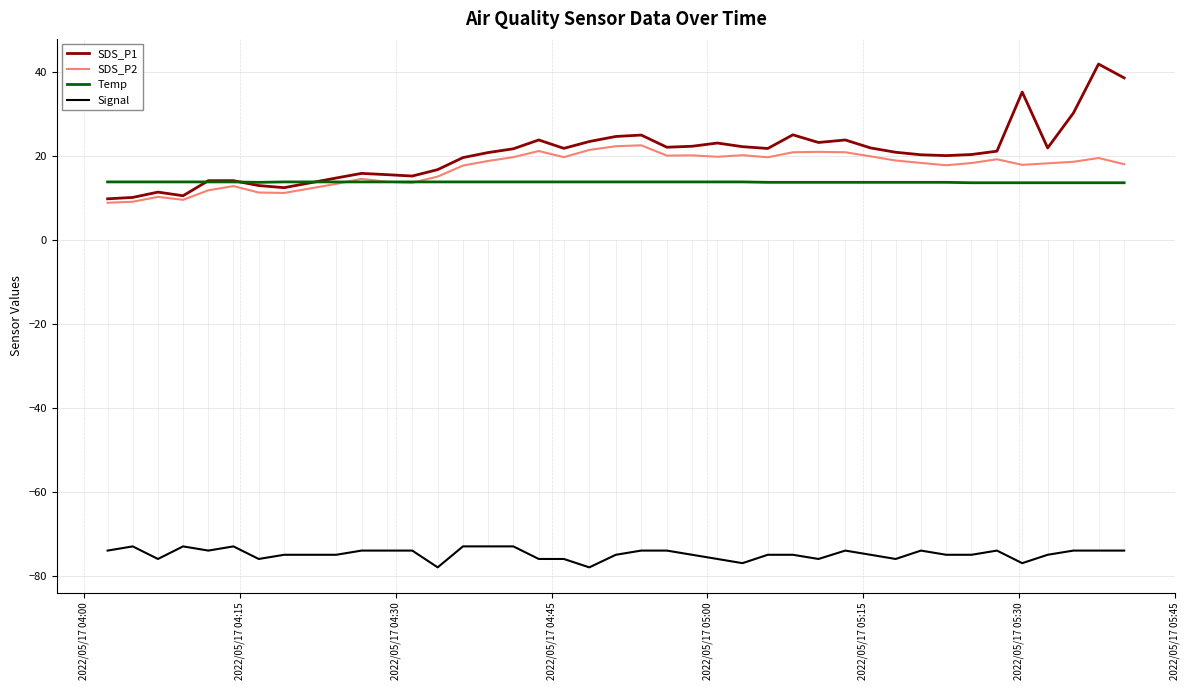

Rank the series by their maximum value, from highest to lowest.

SDS_P1, SDS_P2, Temp, Signal